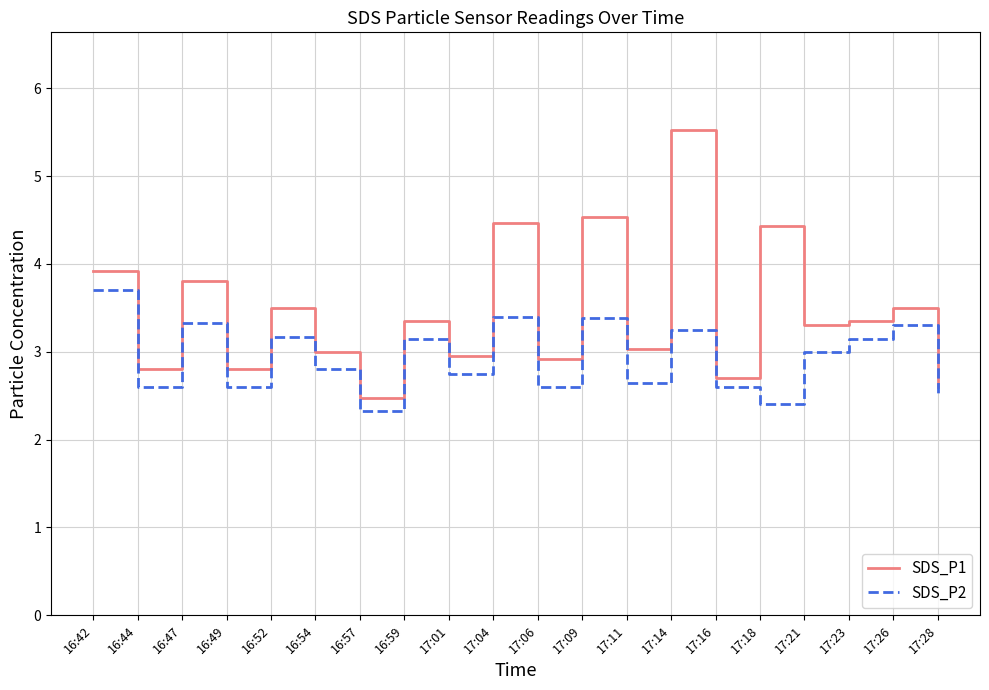

What position from the left is 17:23?

18